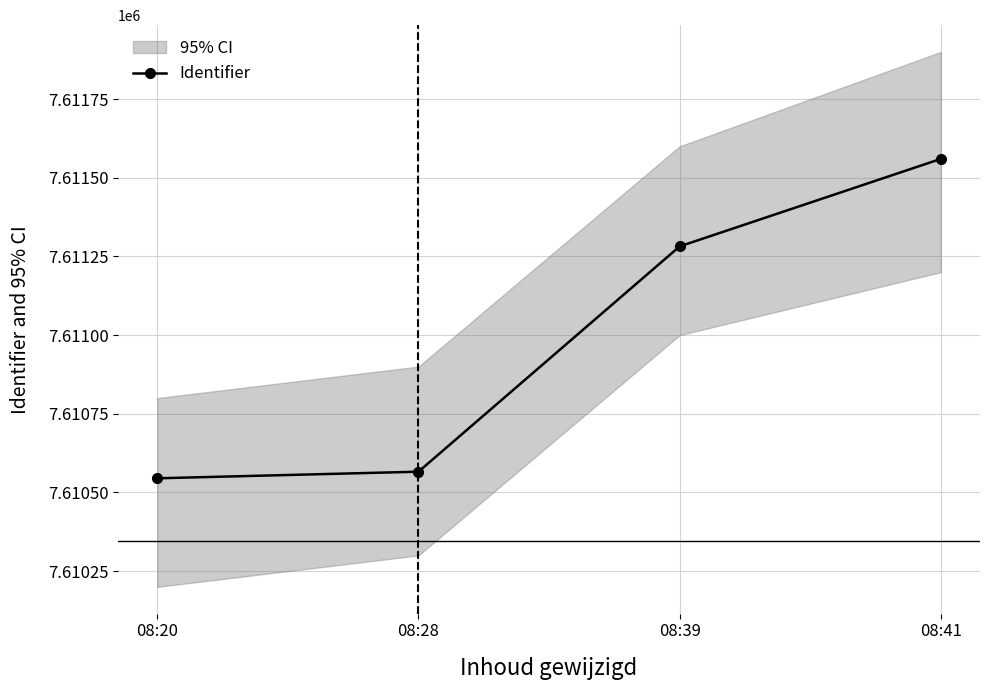

Which has a higher value, 08:28 or 08:39?

08:39